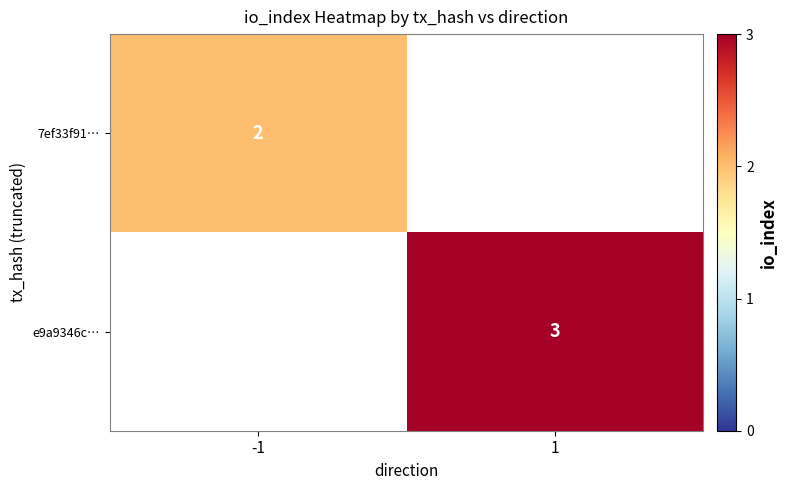

Count the number of categories in the chart.

2